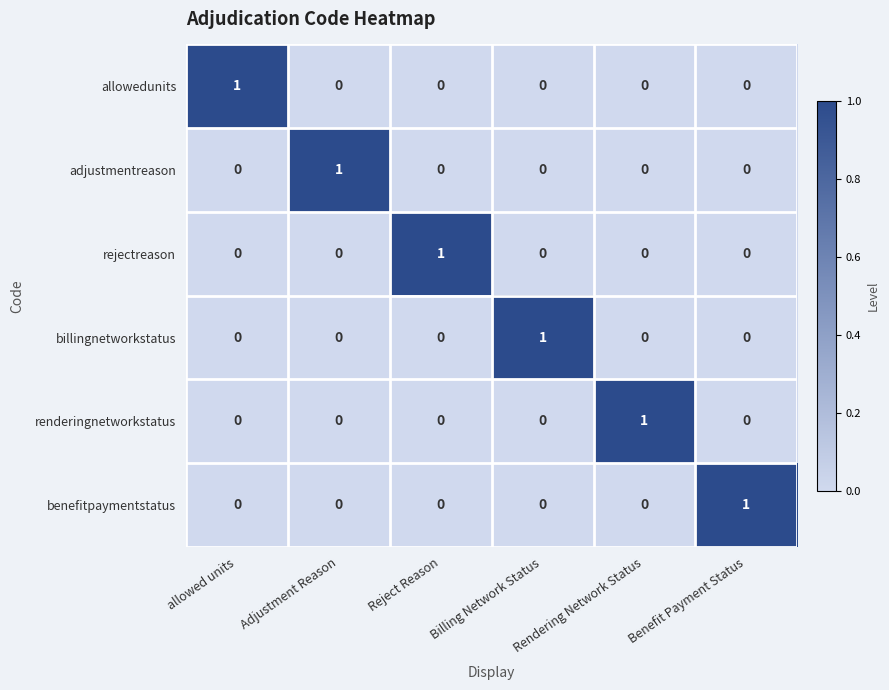

At how many categories does at least one series exceed 0?

6